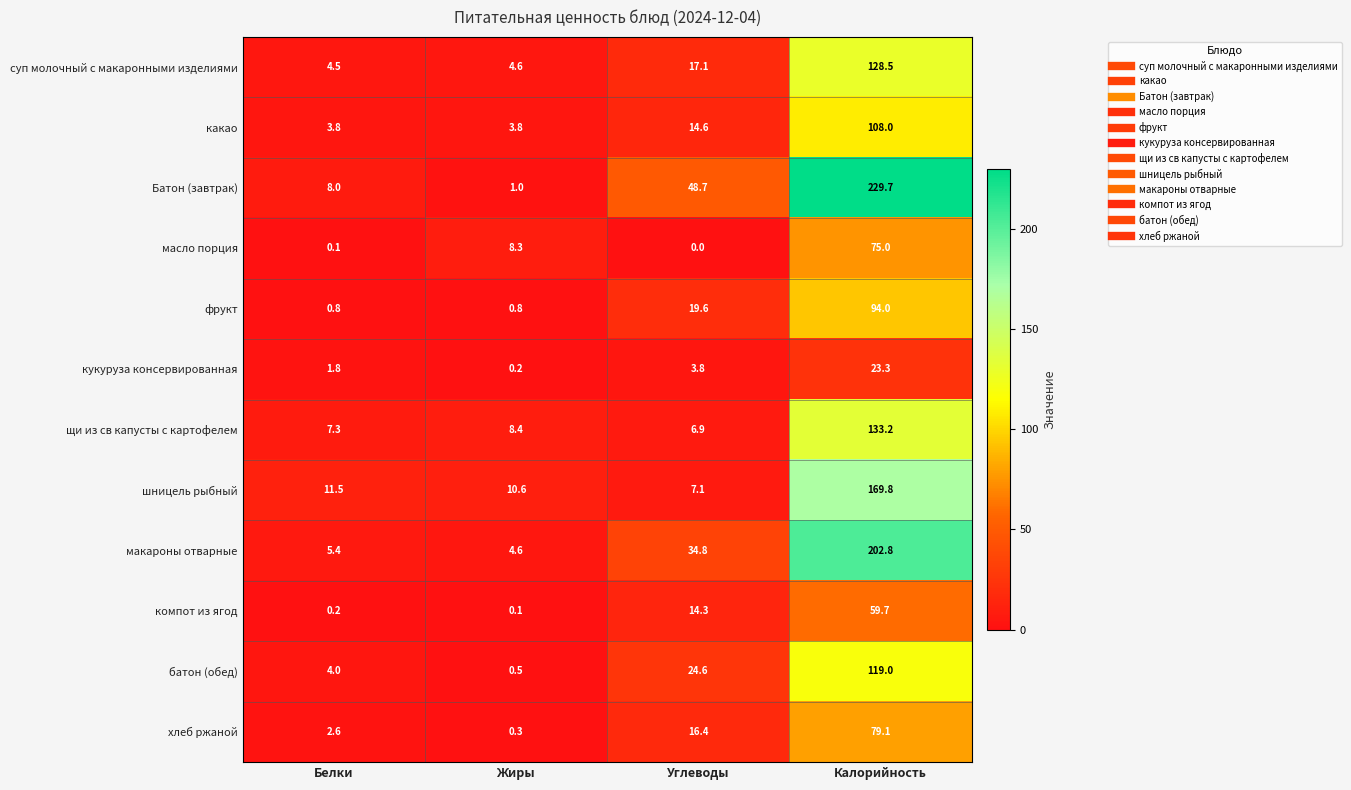

Which series has the largest range (max minus min)?

Батон (завтрак)